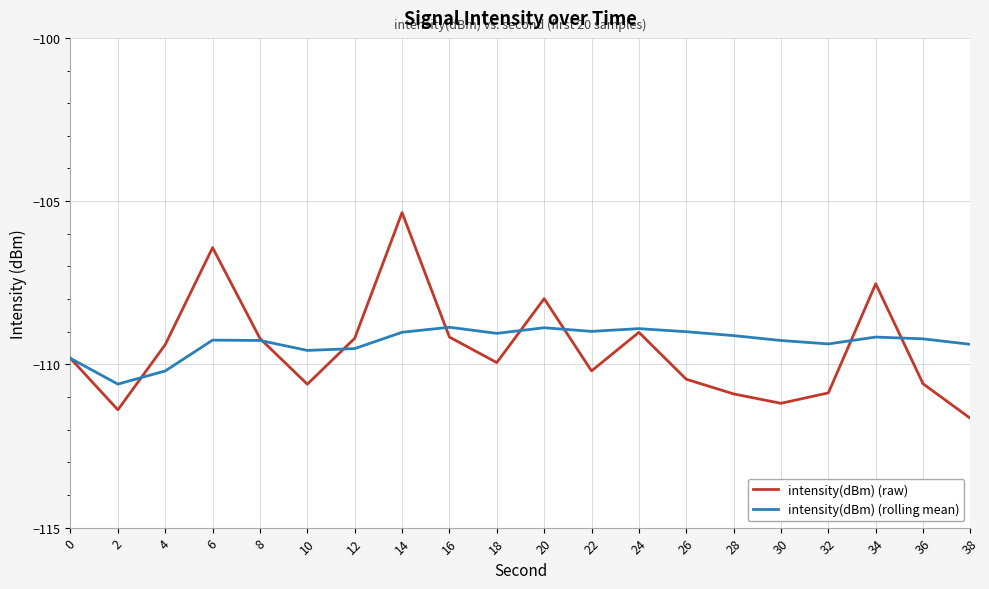

Where is the first local minimum for intensity(dBm) (rolling mean)?

2